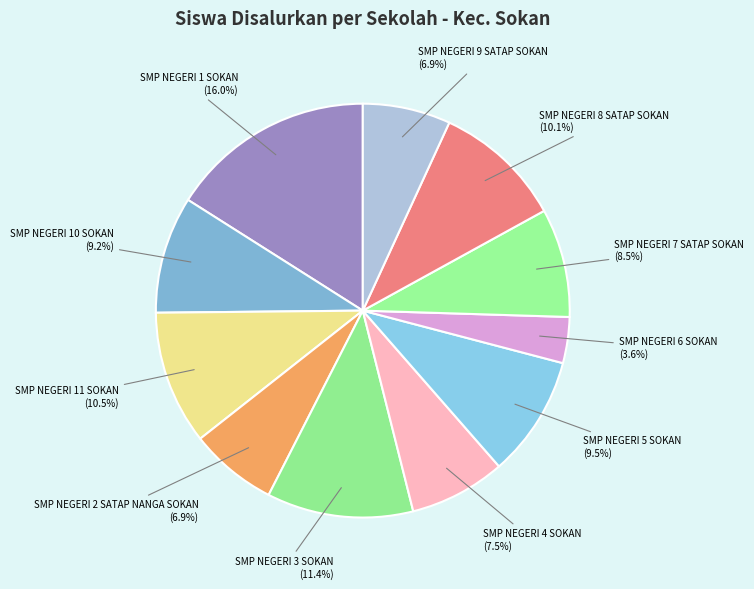

Which slice is the largest?

SMP NEGERI 1 SOKAN